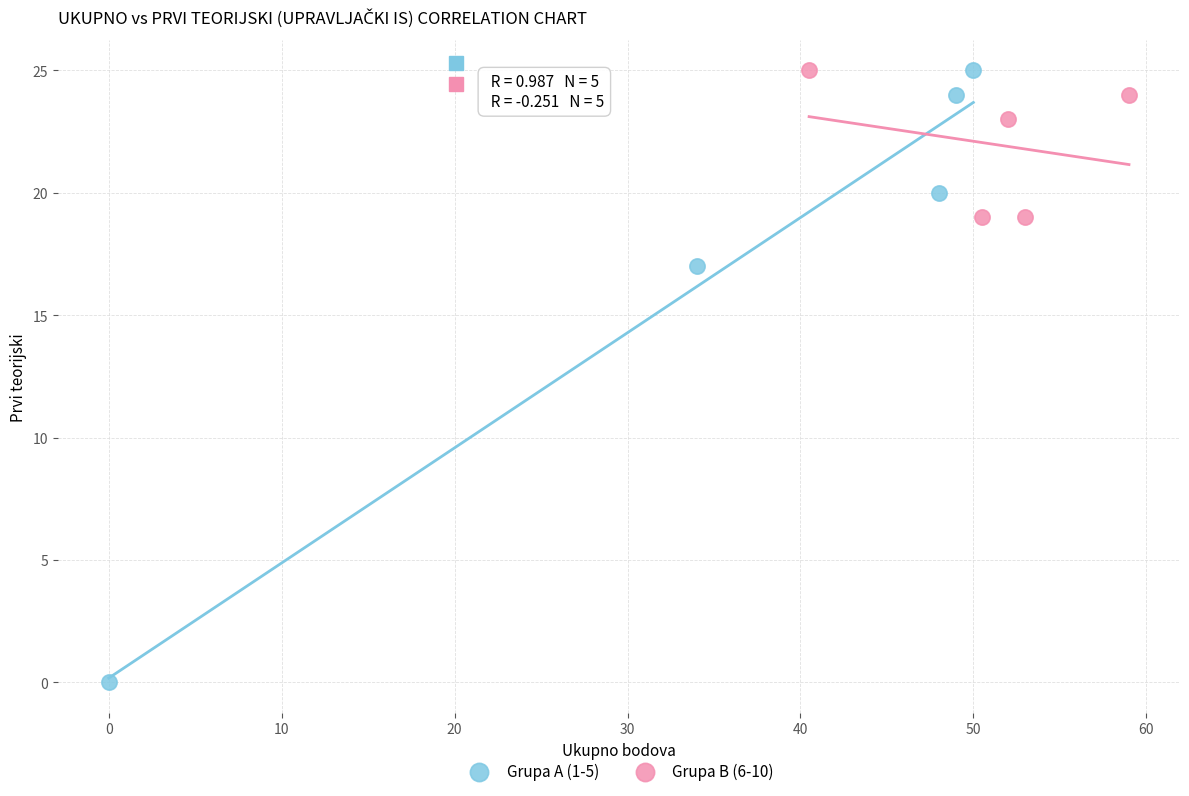

Which series reaches the minimum Y coordinate?

Grupa A (1-5)